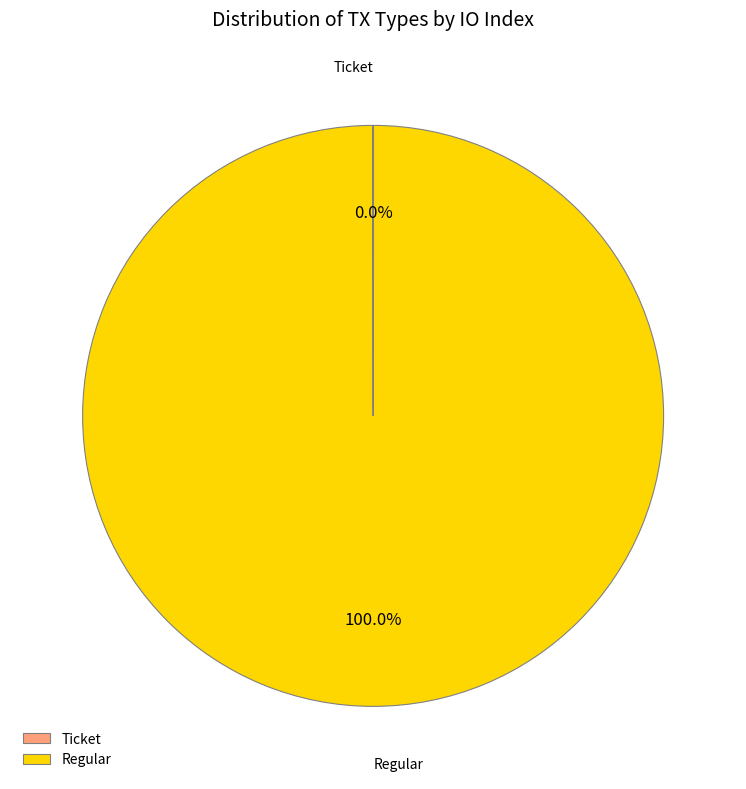

What is the largest slice in the pie chart?

Regular